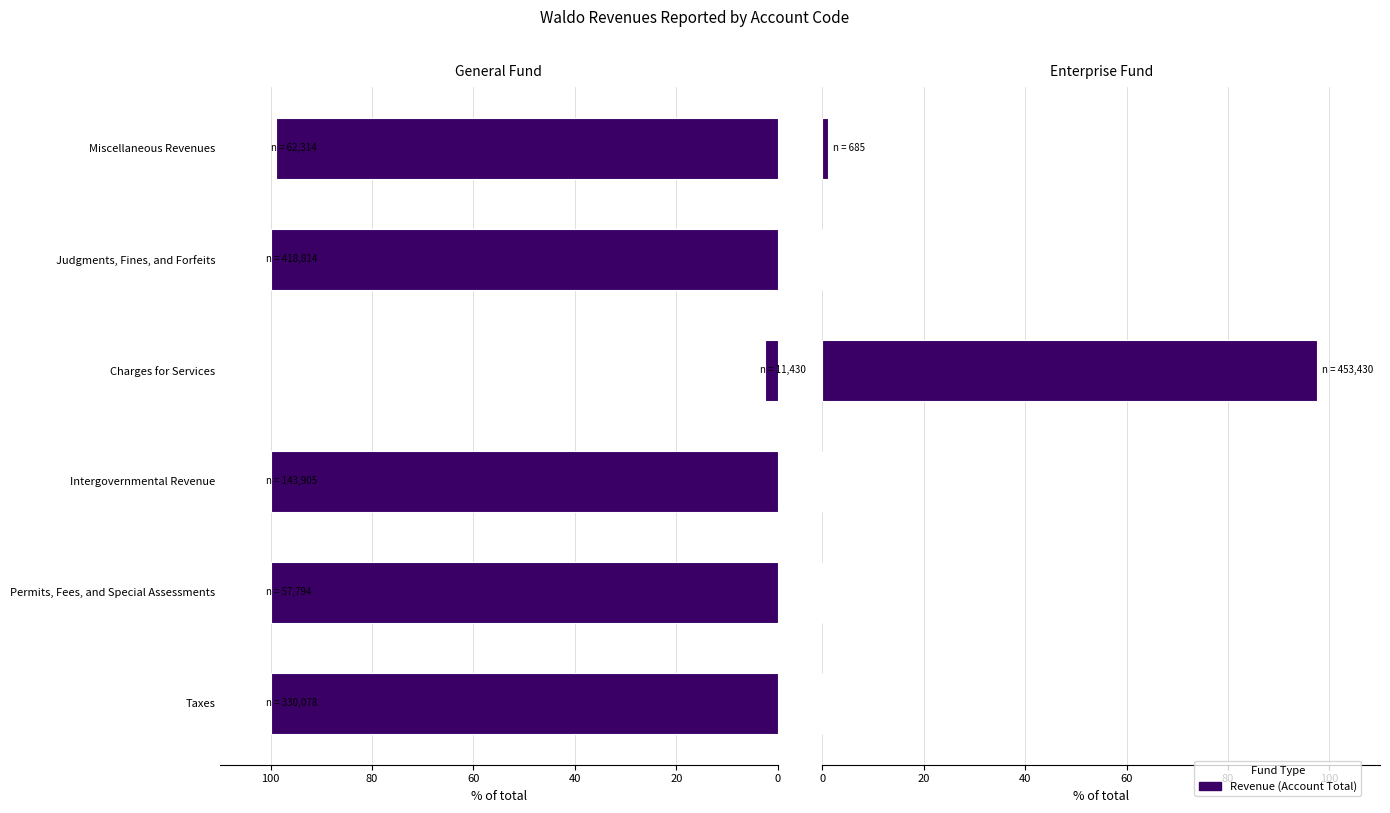

Between Taxes and Charges for Services, which series saw the biggest shift?

General Fund